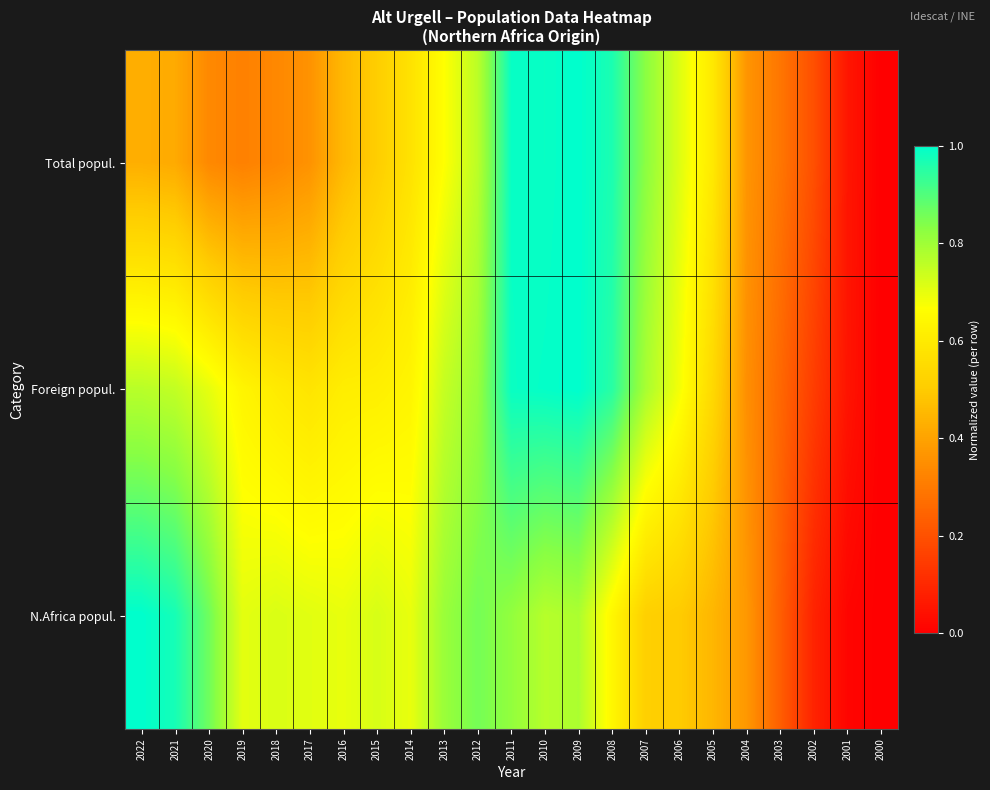

Which series changed the most between 2009 and 2003?

Foreign popul.